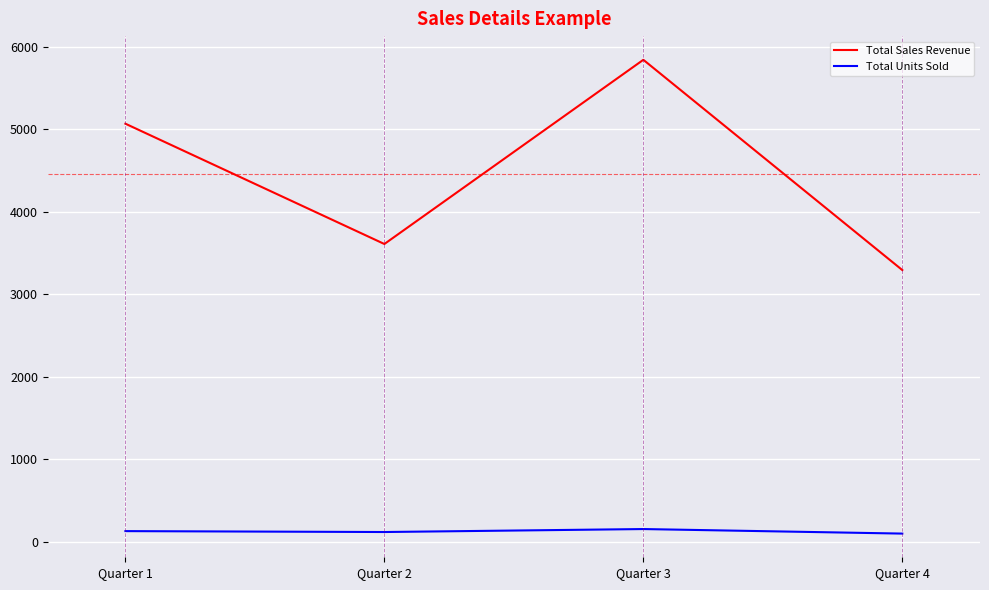

Rank the series by their average value, from highest to lowest.

Total Sales Revenue, Total Units Sold